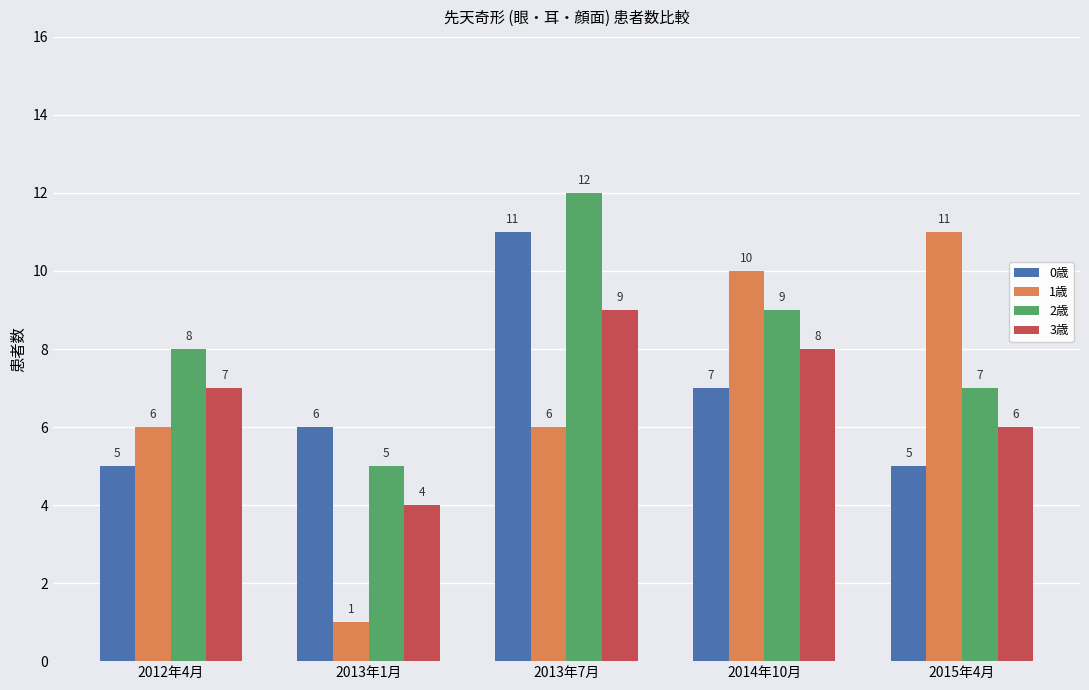

Count the 1歳 values in the range 6 to 10.

3